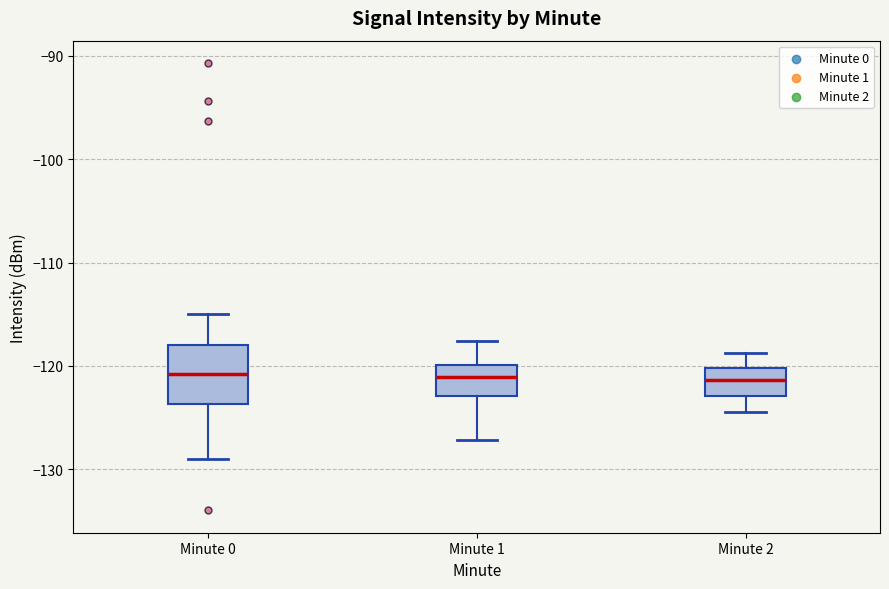

Where does the lower whisker of the box for Minute 1 end on the y-axis? The values are not printed on the chart, so give them approximately, as read against the axis.

-127